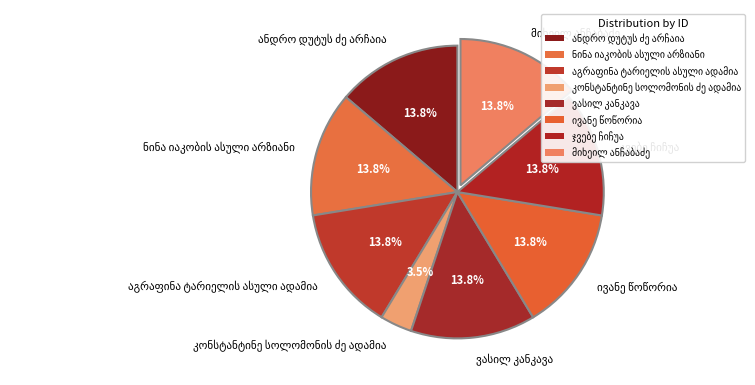

To the nearest percent, what is the difference between the largest and smallest slice percentages?

10%